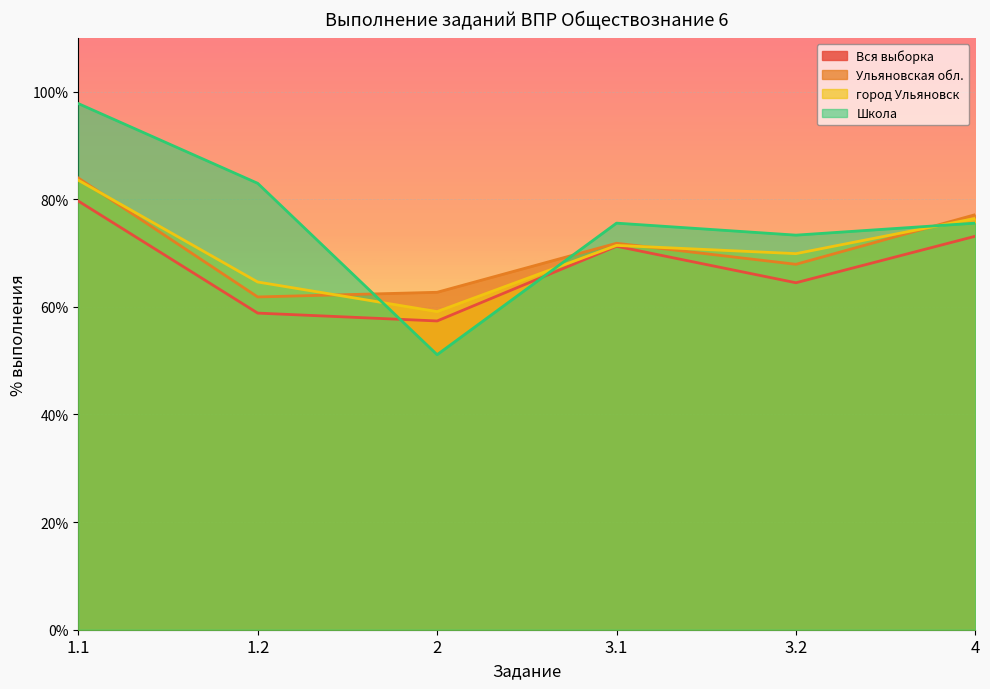

How many lines are shown in the chart?

4